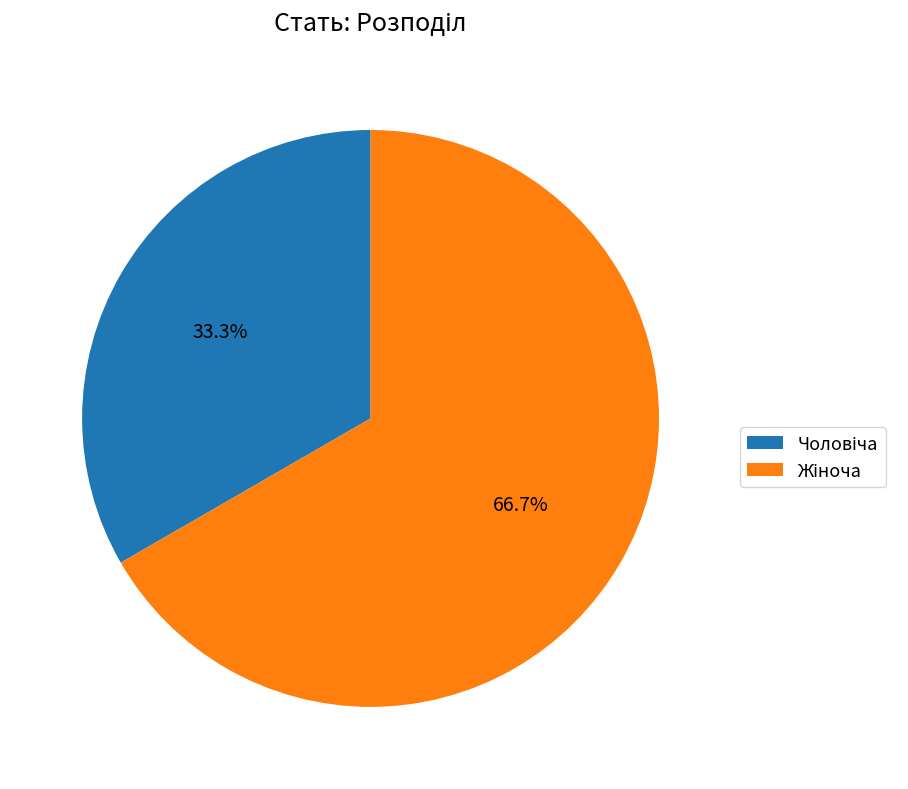

Does any single category account for the majority?

Yes